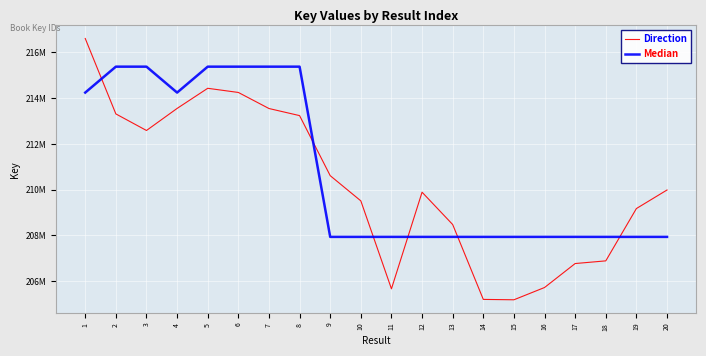

In Direction, how many points are lower than both neighbors (excluding endpoints)?

3